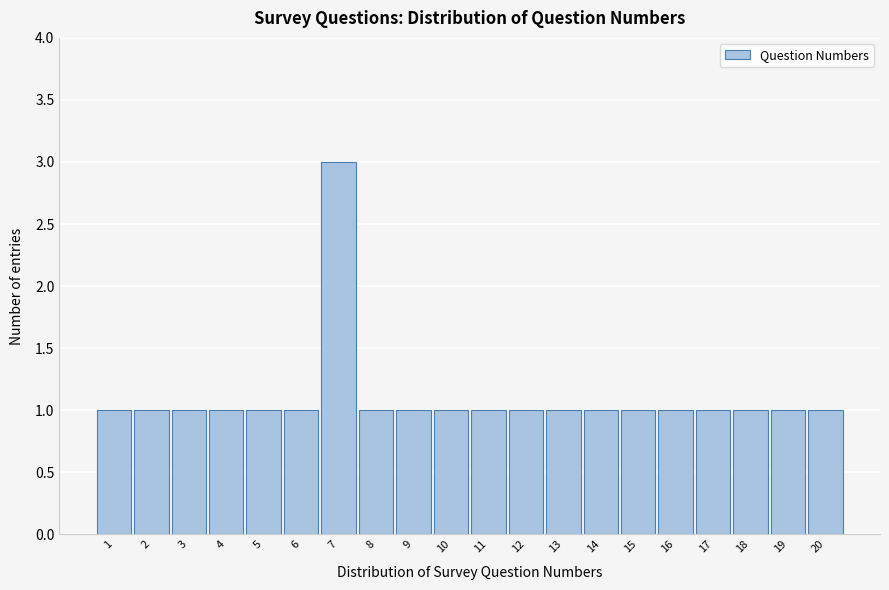

Reading left to right, transcribe all the data shown in this chart.

1	1	1	1	1	1	3	1	1	1	1	1	1	1	1	1	1	1	1	1